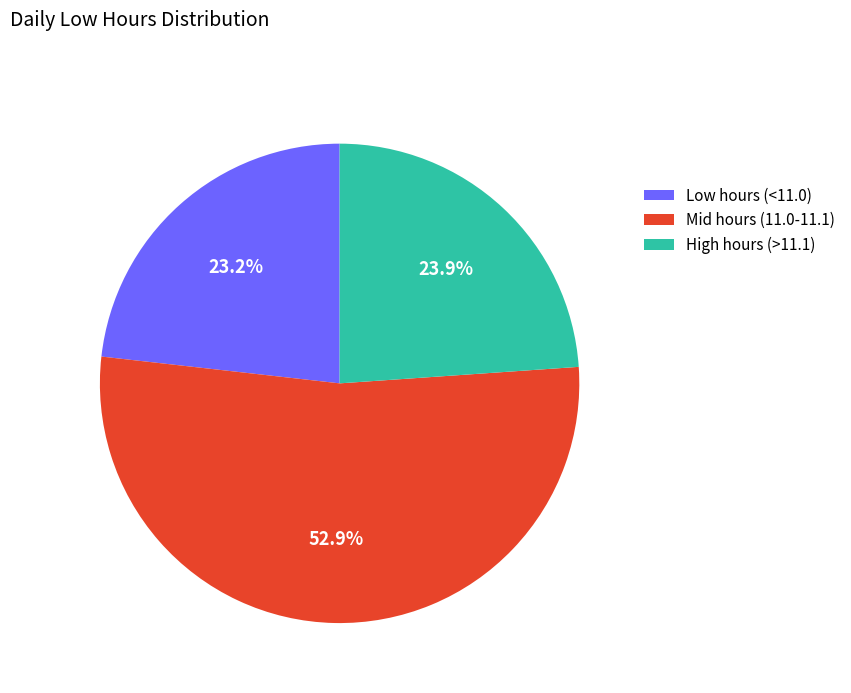

Which slice is the largest?

Mid hours (11.0-11.1)